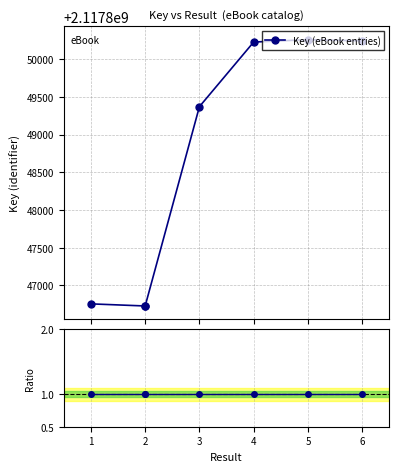

What is the spread (max minus min) of values at 2?

2117846727.0